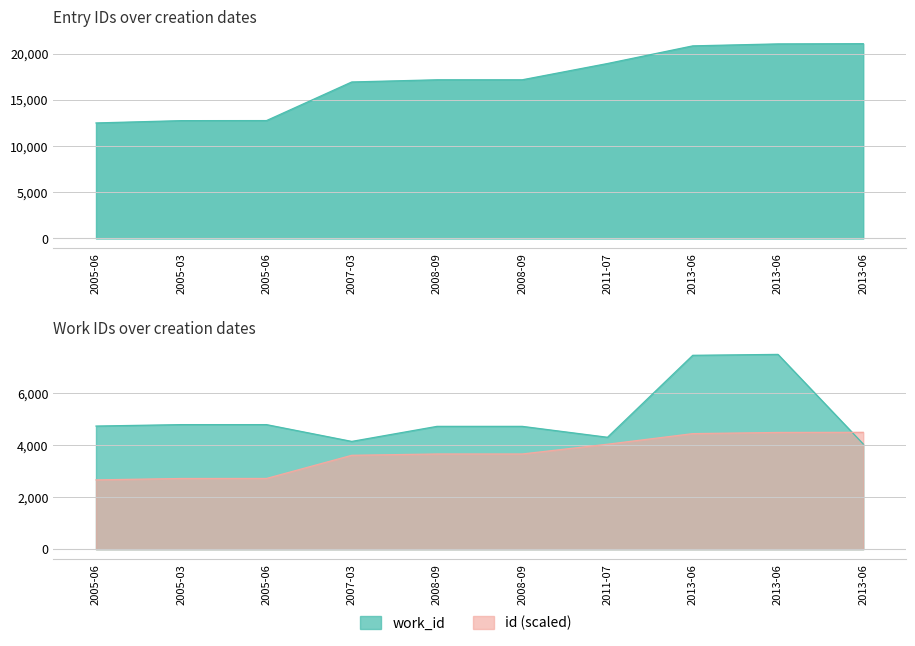

What is the lowest value of the work_id series?

4040